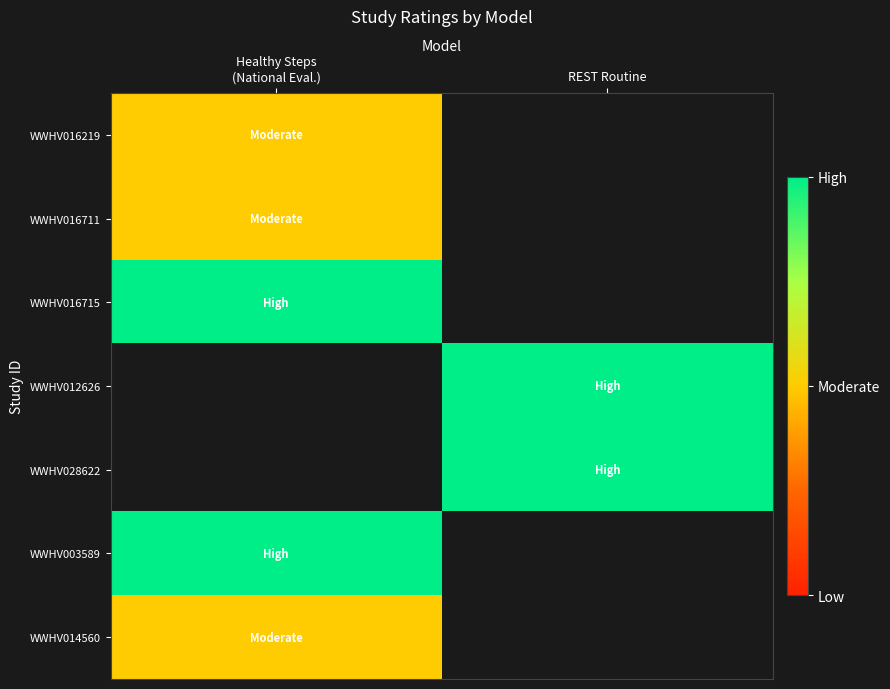

True or false: WWHV028622 has a value of 1.0 at REST Routine.

False